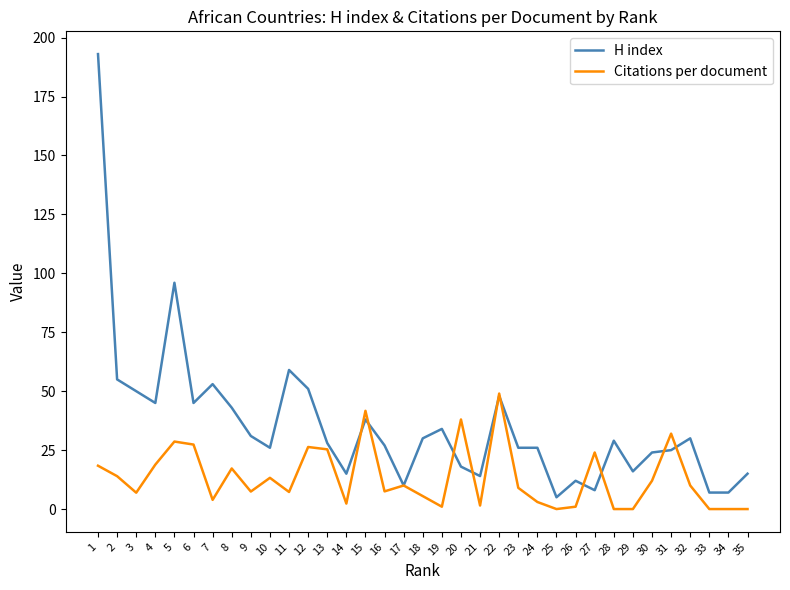

Which category has the lowest value in the H index series?

25